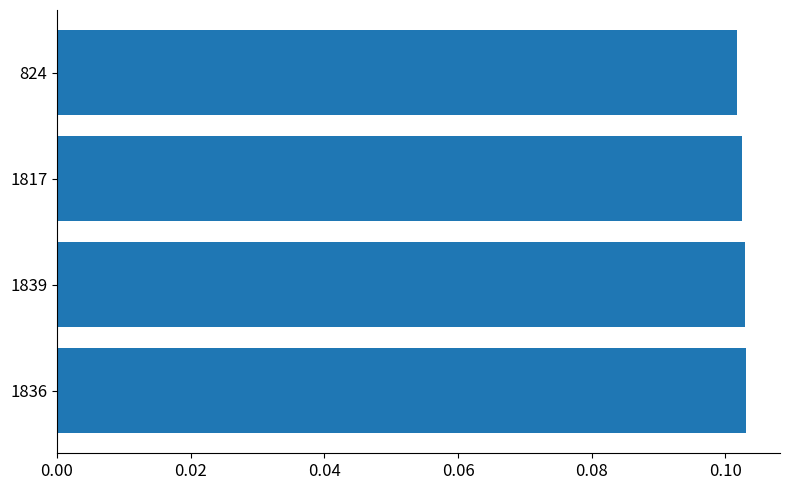

How many values are between 0 and 1?

4